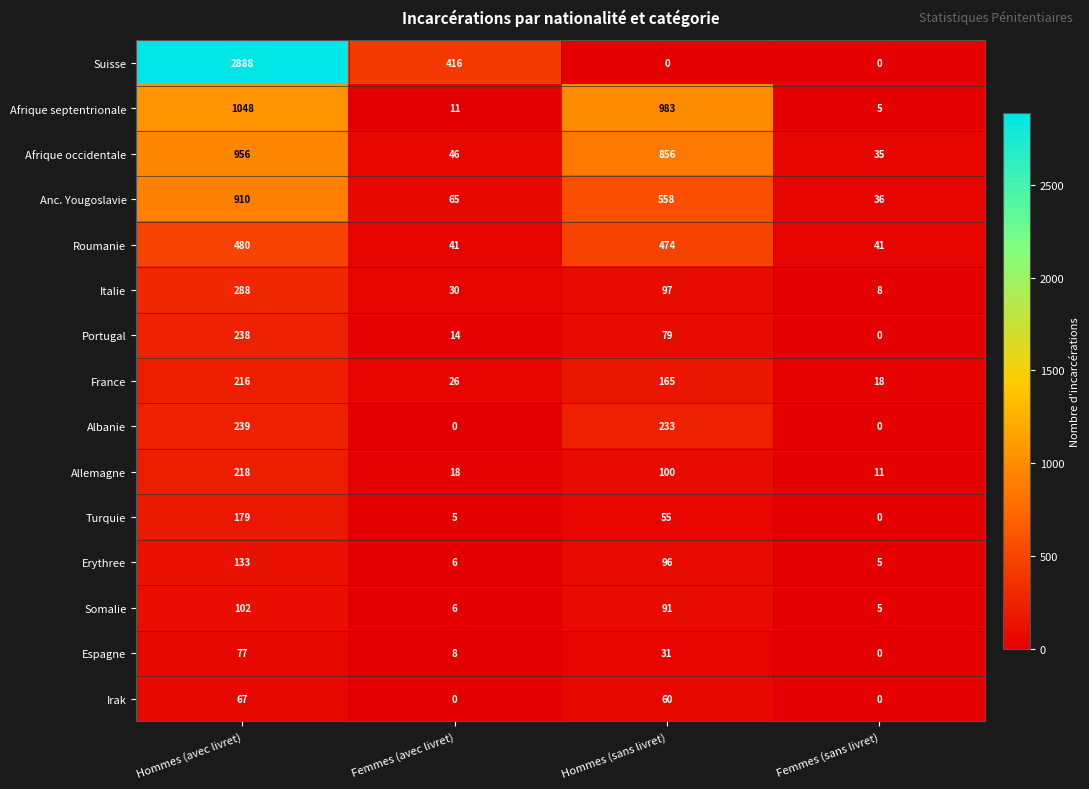

What value does the Allemagne series have at Hommes (avec livret), to the nearest 5?

220